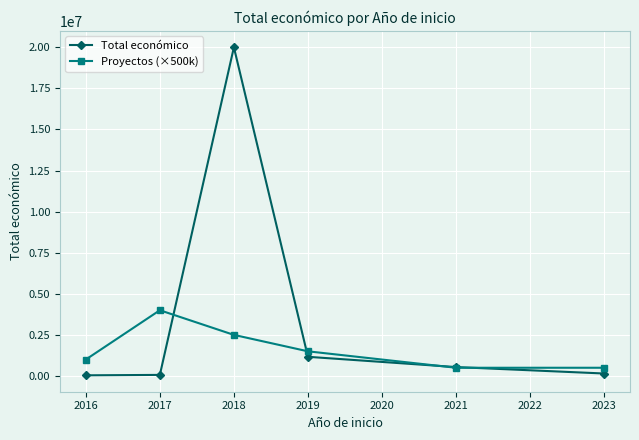

Is the value of Total económico at 2017 greater than the value of Proyectos (×500k) at 2019?

No